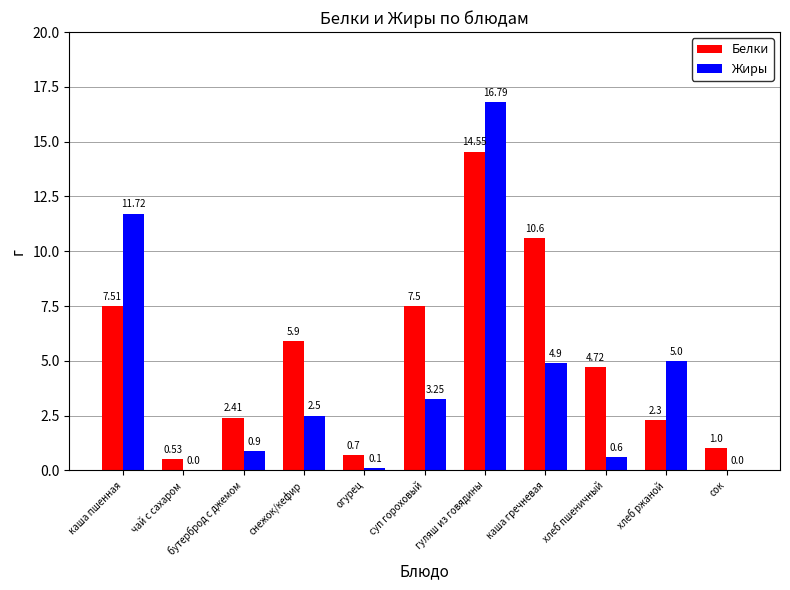

Which series has the largest total across all categories?

Белки